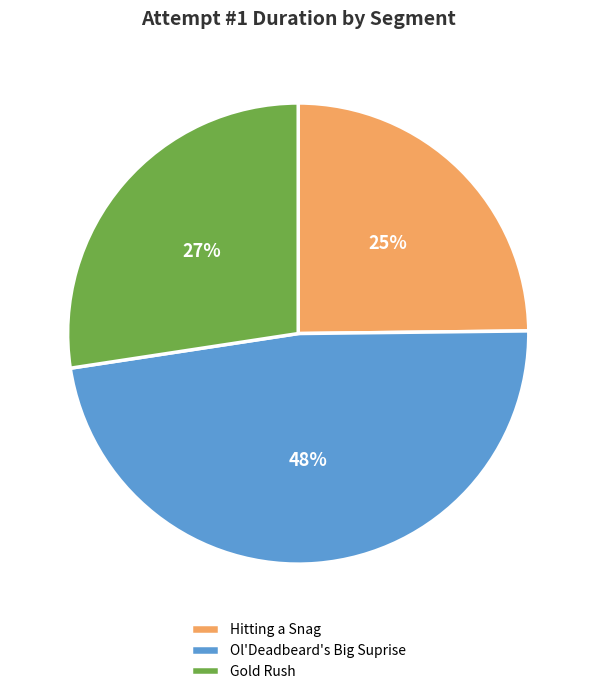

To the nearest percent, what is the average slice percentage?

33%